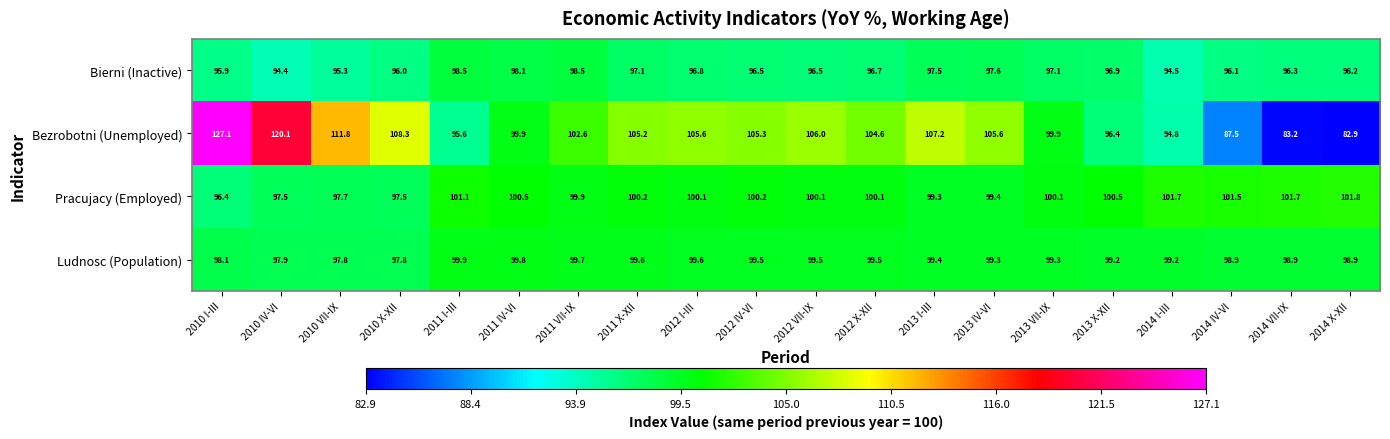

What is the average value of the Bezrobotni (Unemployed) series?

102.5